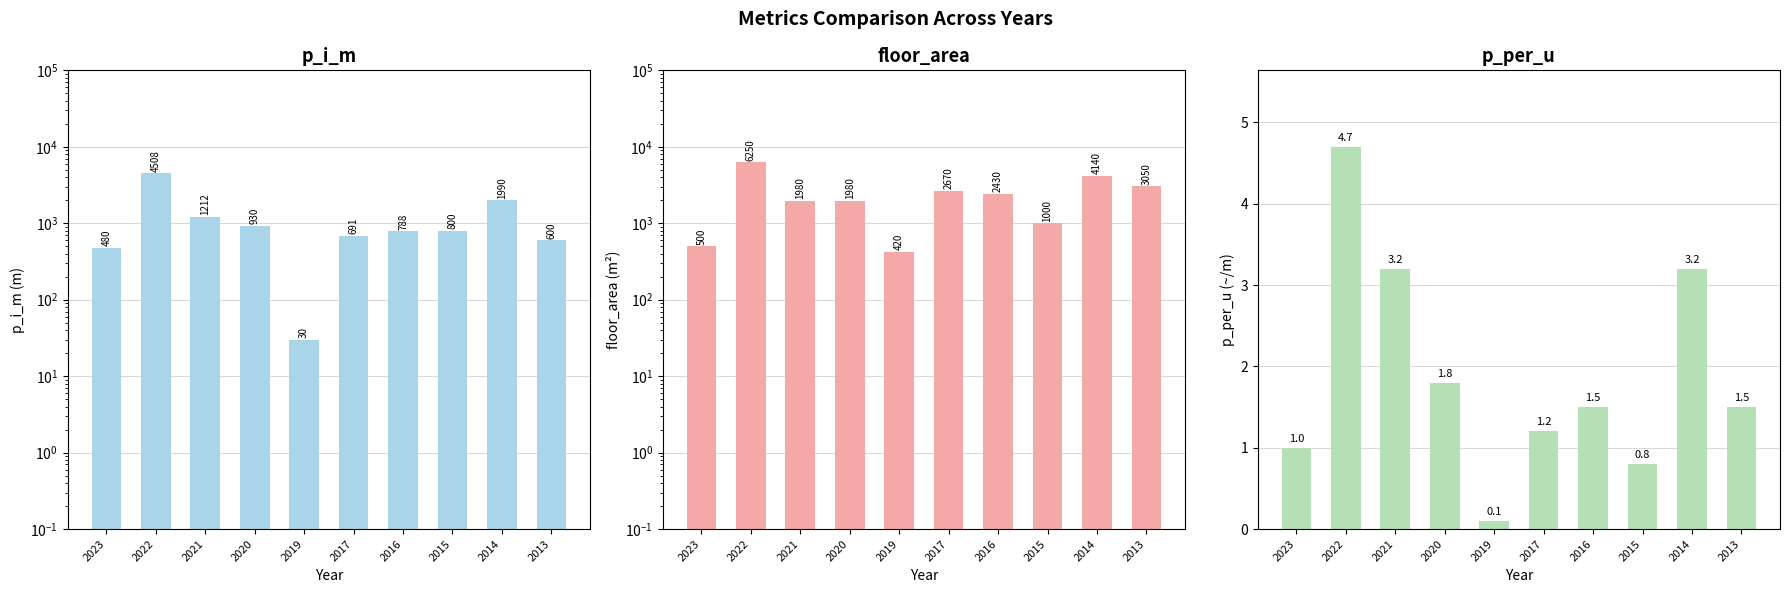

How many values in the p_i_m series are below 800?

5